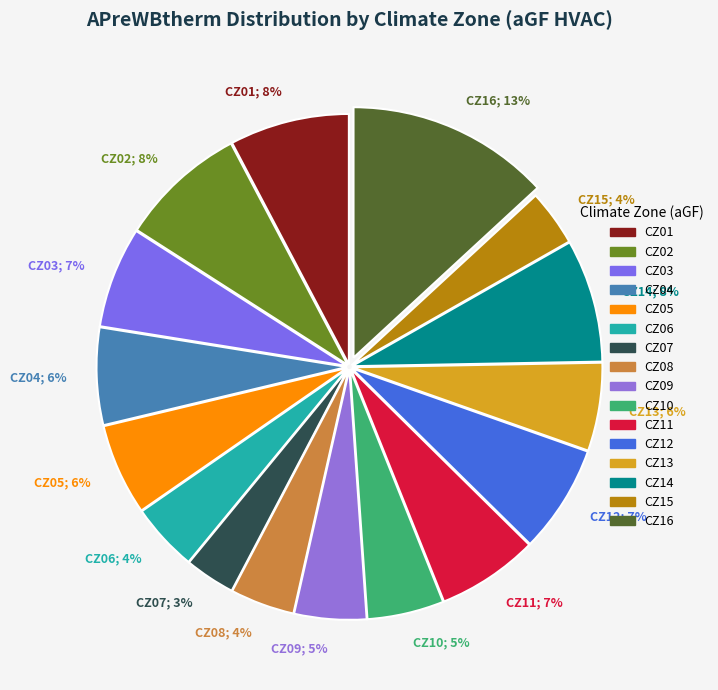

To the nearest percent, what portion does CZ14 represent?

8%